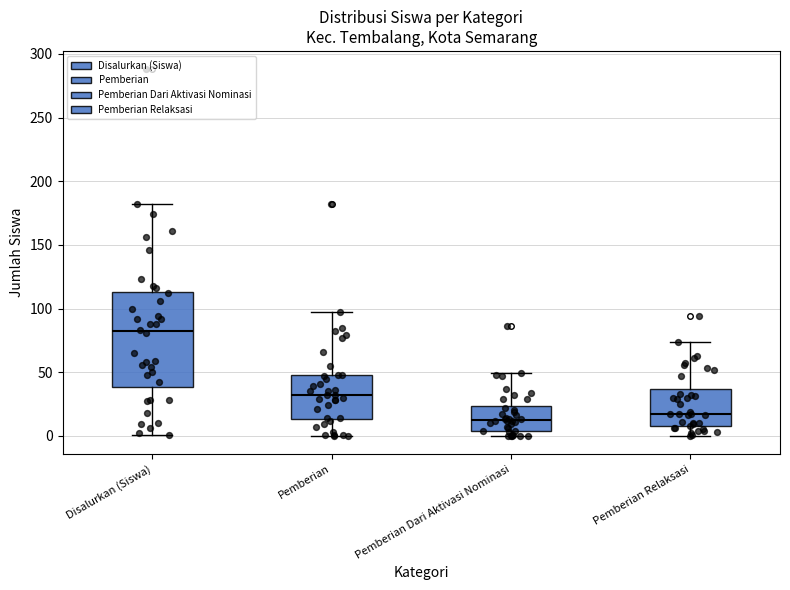

Where does the upper whisker of the box for Pemberian end on the y-axis? The values are not printed on the chart, so give them approximately, as read against the axis.

95